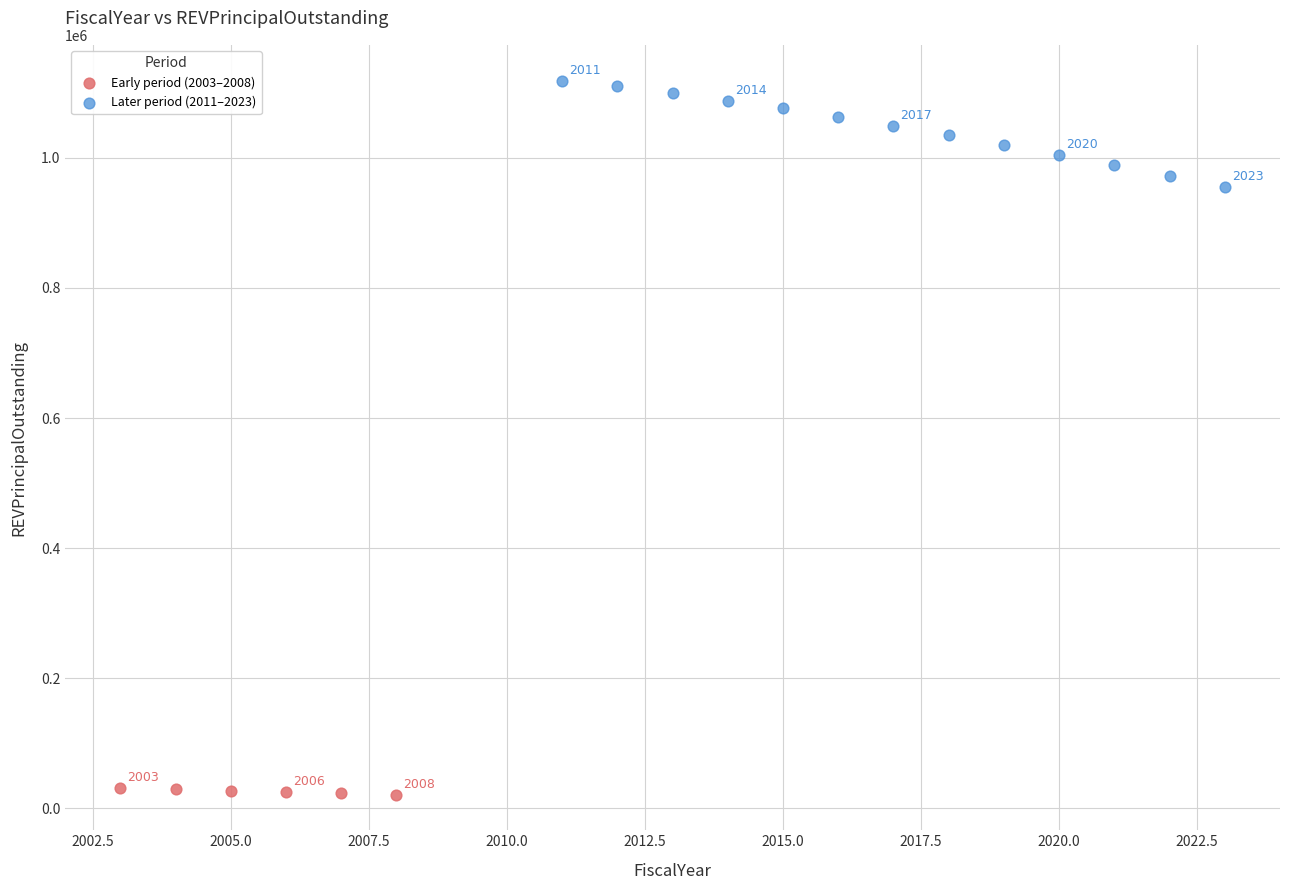

Which series reaches the minimum Y coordinate?

Early period (2003–2008)